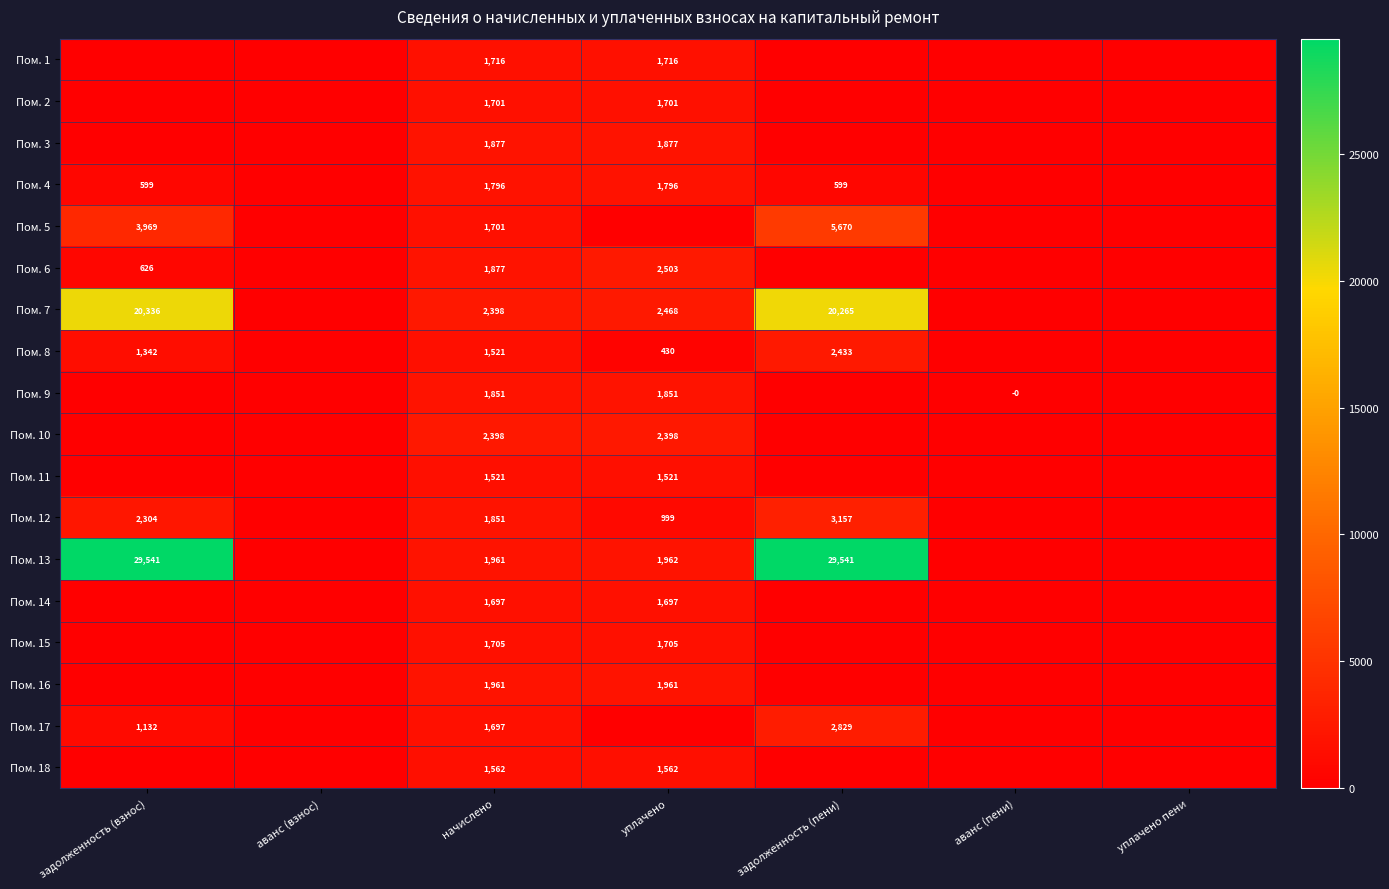

Is it true that Пом. 12 equals 1329 at уплачено?

False